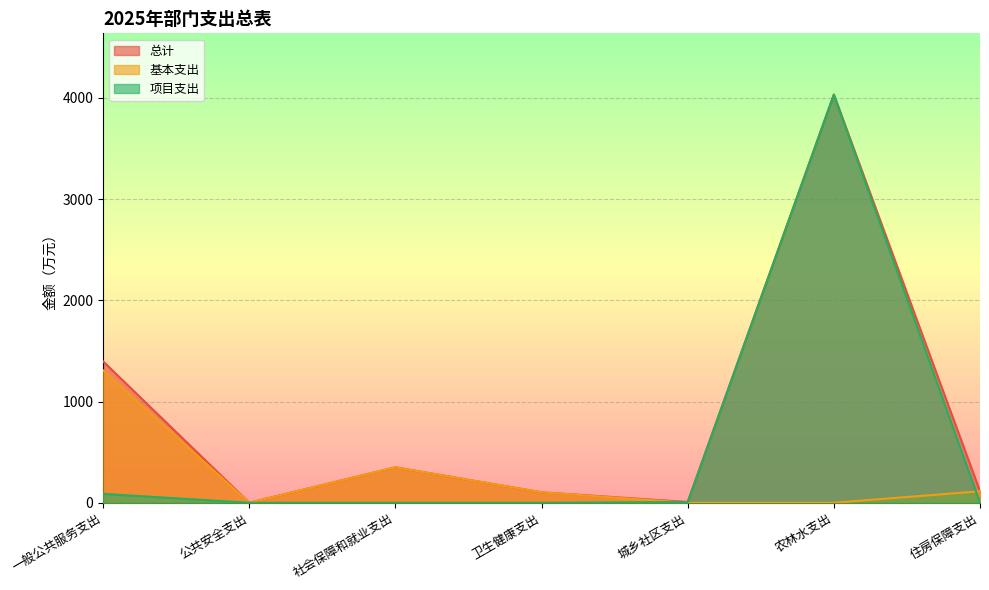

What is the sum of all 基本支出 values?

1876.4